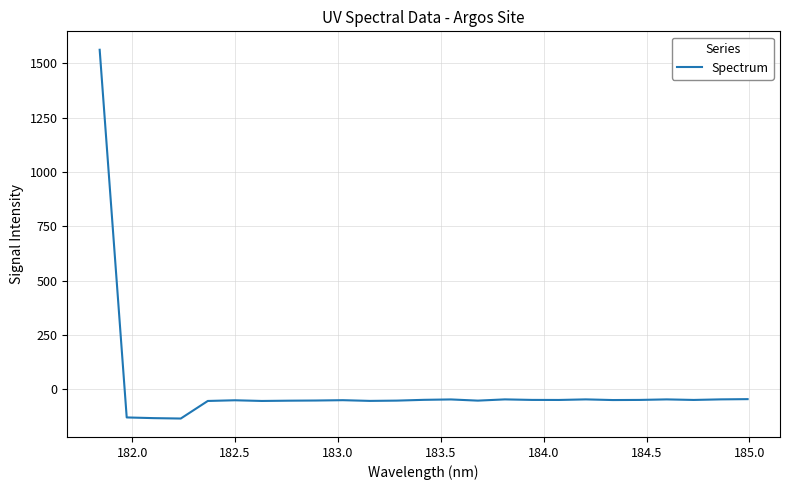

What is the smallest value displayed?

-134.3